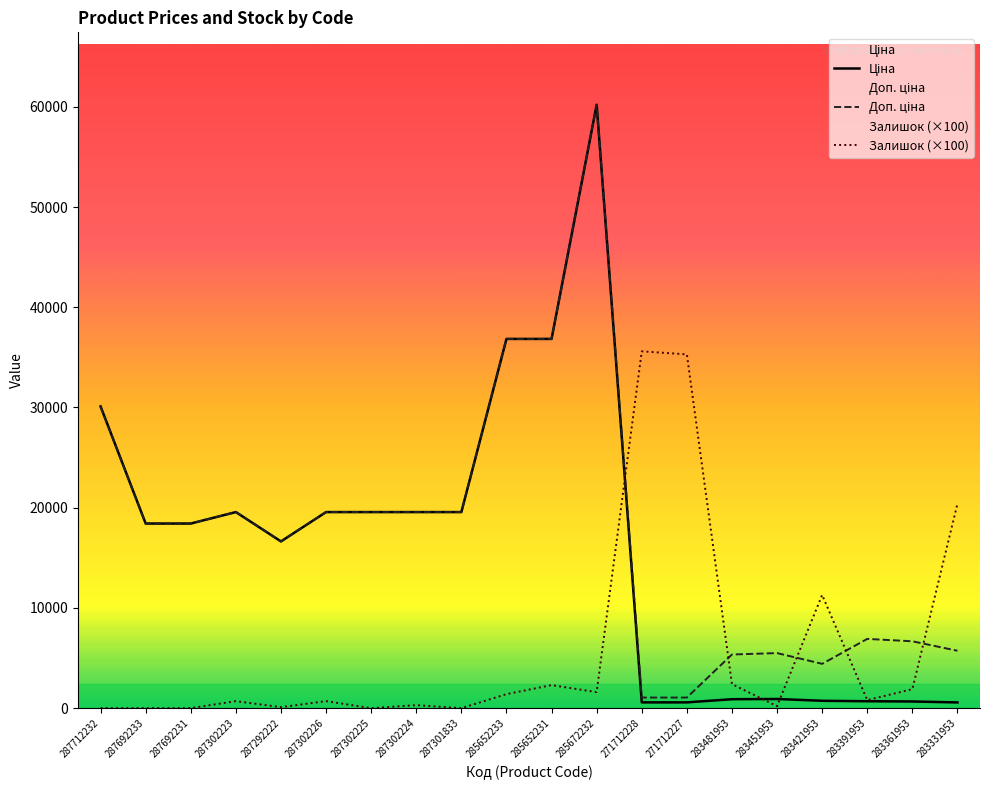

Where is Залишок nearest to the value 17800?

283331953